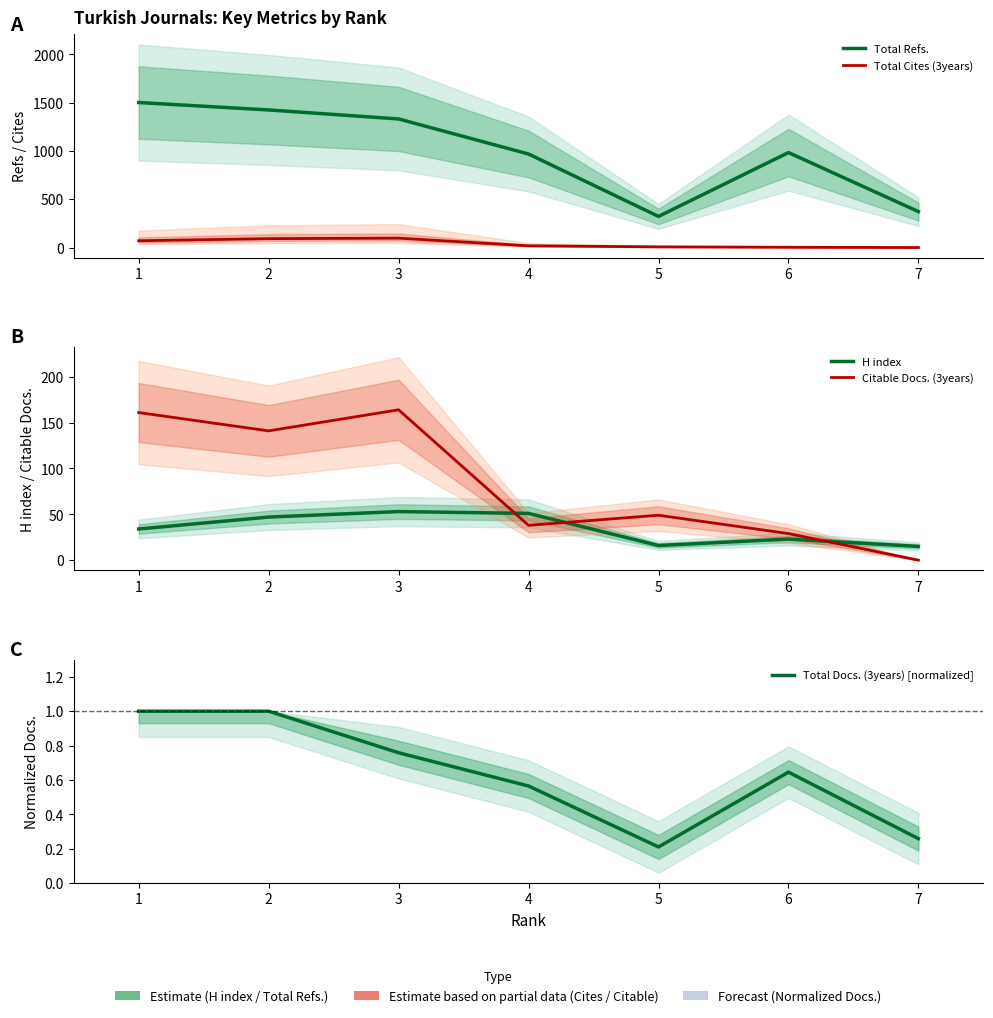

True or false: Total Refs. and Citable Docs. (3years) intersect in this chart.

False